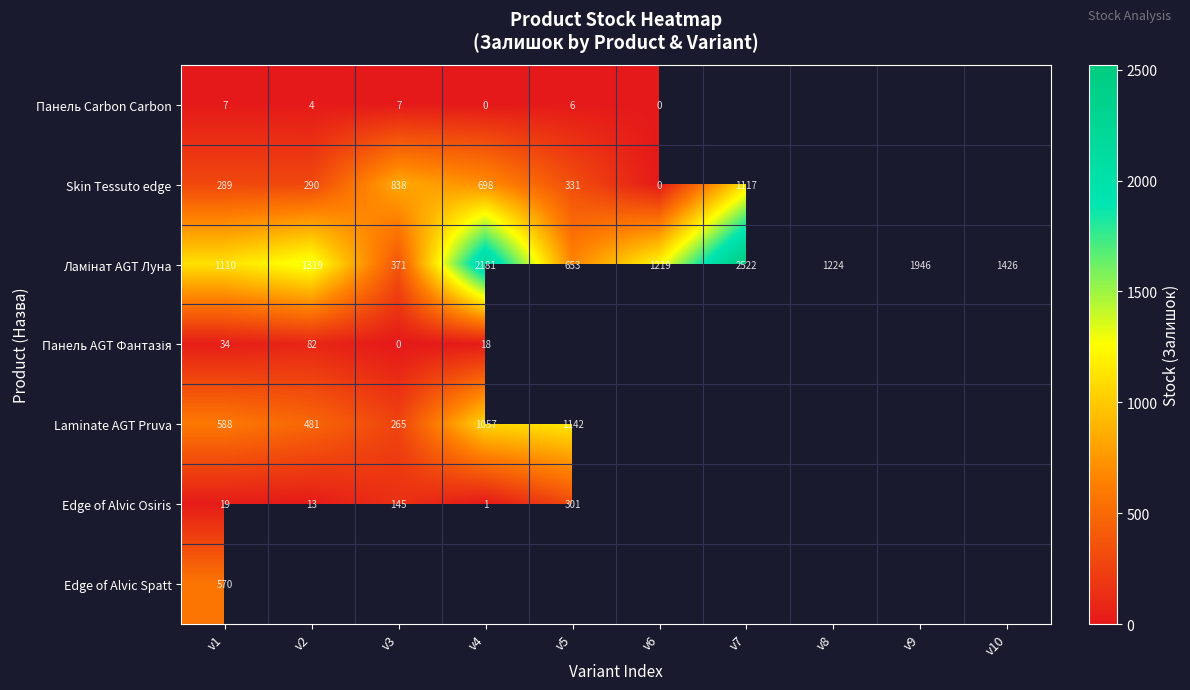

True or false: Edge of Alvic Spatt has a value of 361 at v1.

False